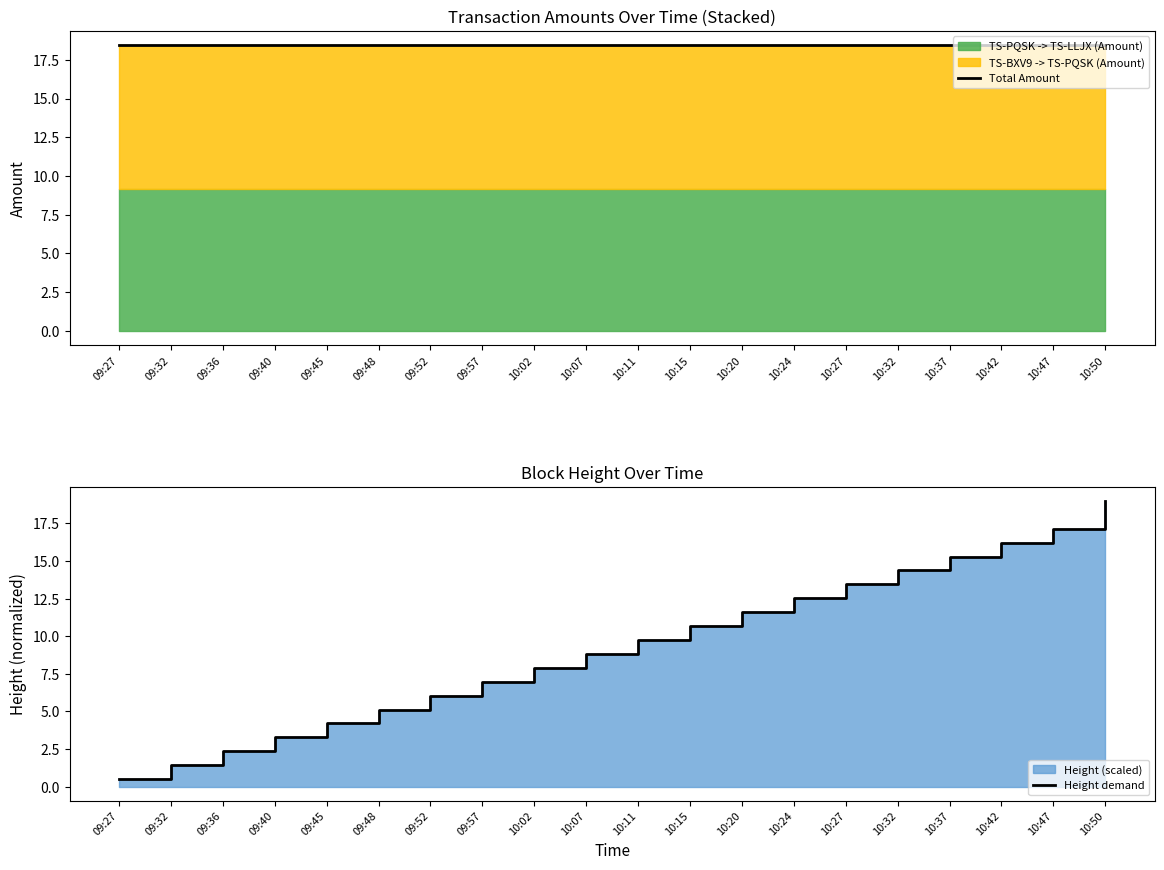

What is the approximate value of Height demand at 10:02?

7.9